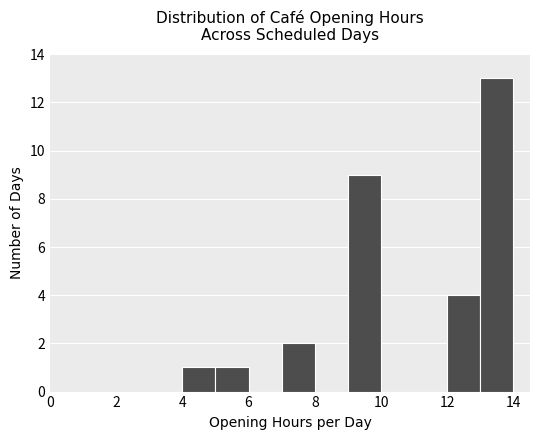

Which range on the x-axis has the tallest bar?

13 to 14